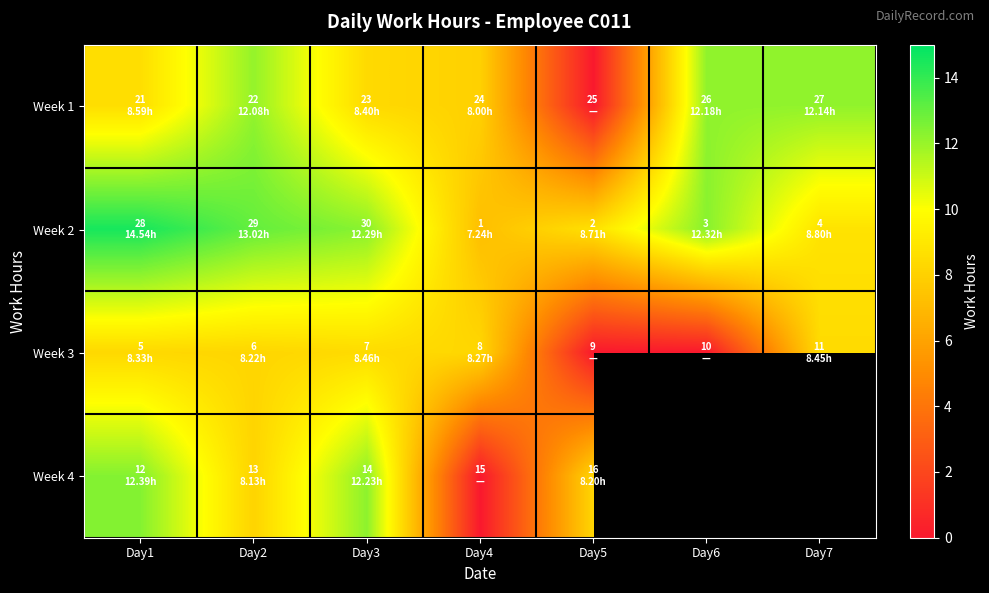

What is the approximate value of Week 3 at Day4?

8.3